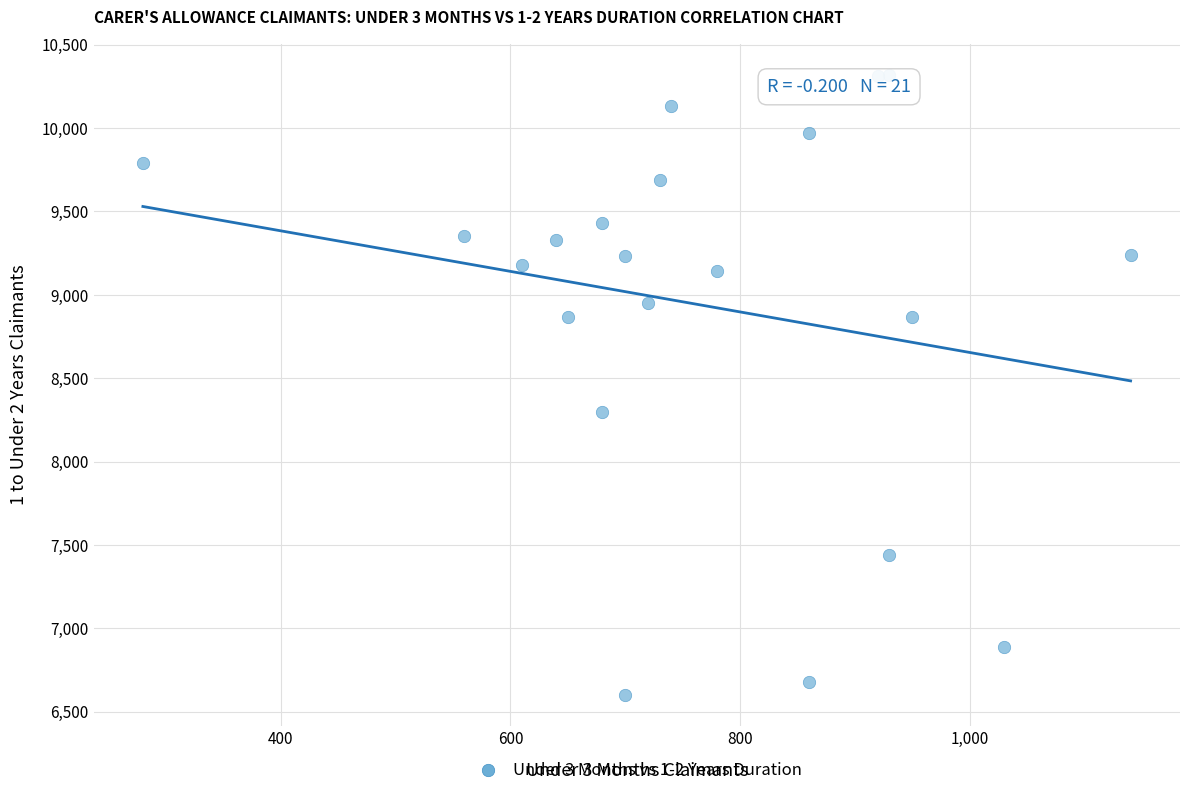

What is the range of Y values (max minus min)?

3720